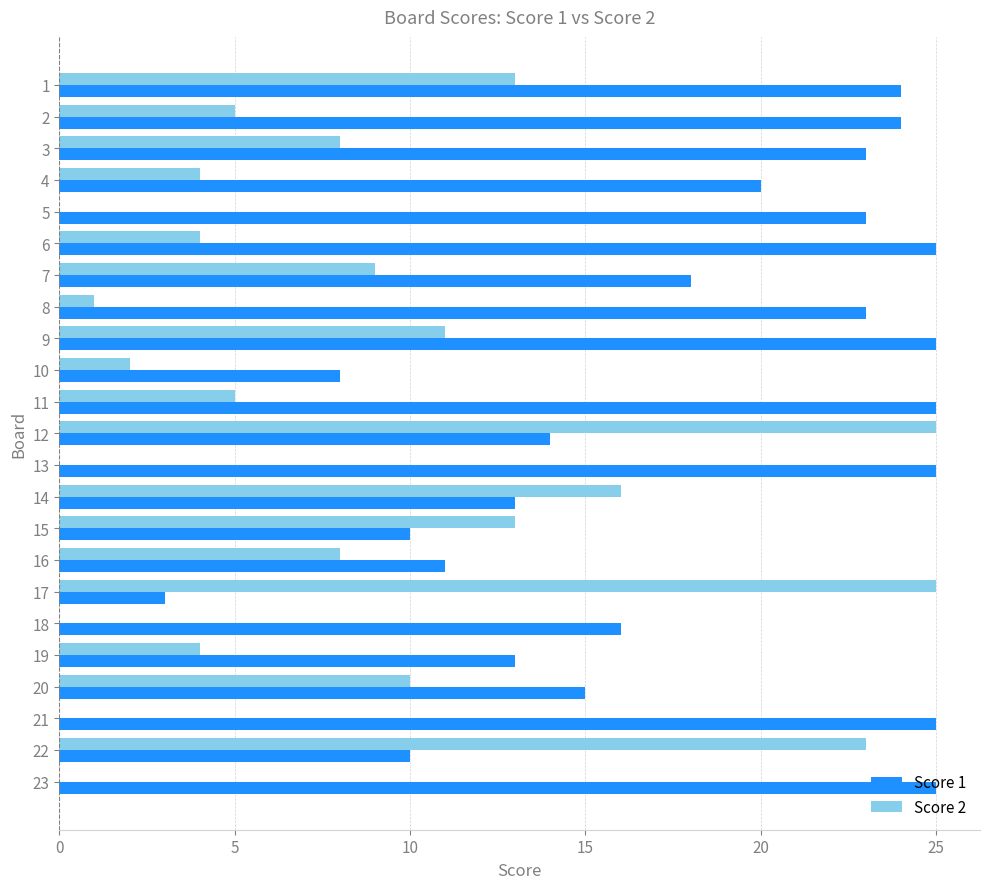

Which series has the largest total across all categories?

Score 1